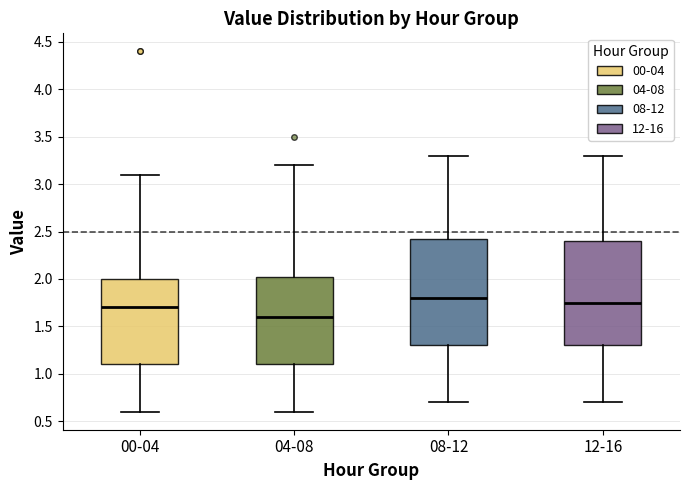

Reading left to right, transcribe this box plot: for each box, give where its median line is, the range the box spans, and where its two whiskers end, as read against the y-axis. The values are not printed on the chart, so give them approximately, as read against the axis.

00-04: median 1.70, box 1.10 to 2.00, whiskers 0.60 to 3.10
04-08: median 1.60, box 1.10 to 2.05, whiskers 0.60 to 3.20
08-12: median 1.80, box 1.30 to 2.45, whiskers 0.70 to 3.30
12-16: median 1.75, box 1.30 to 2.40, whiskers 0.70 to 3.30